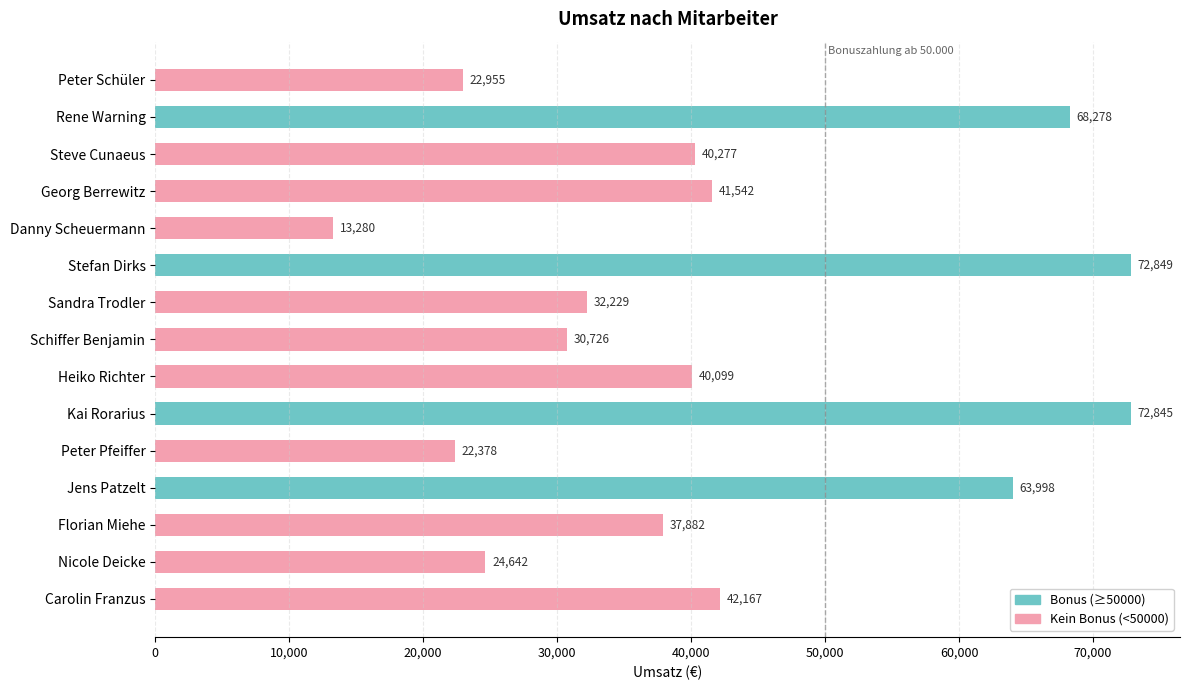

Is it true that the value at Carolin Franzus is 42167?

True